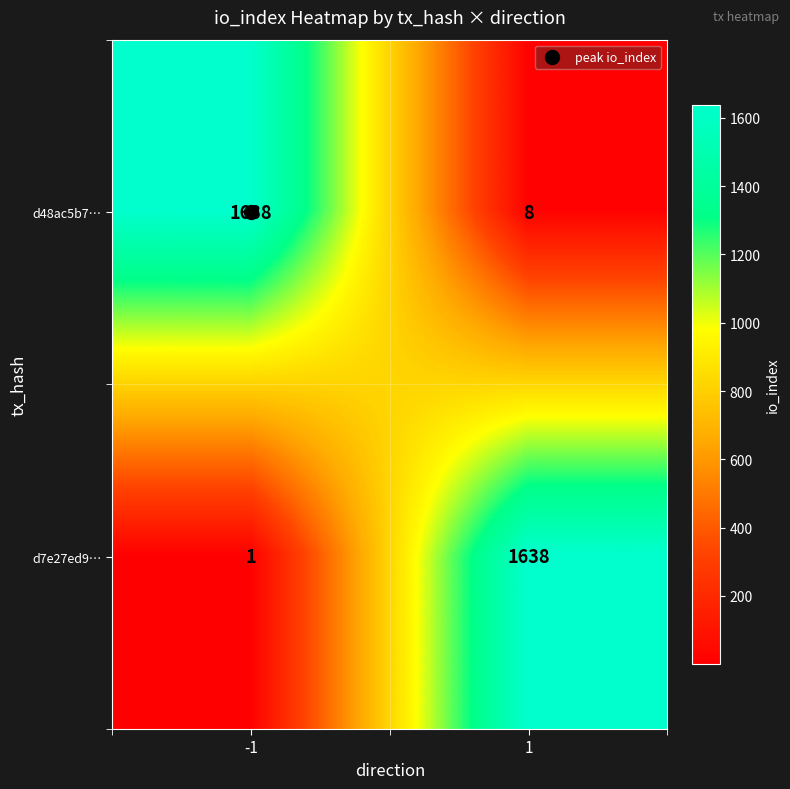

What is the minimum value for d48ac5b7…?

8